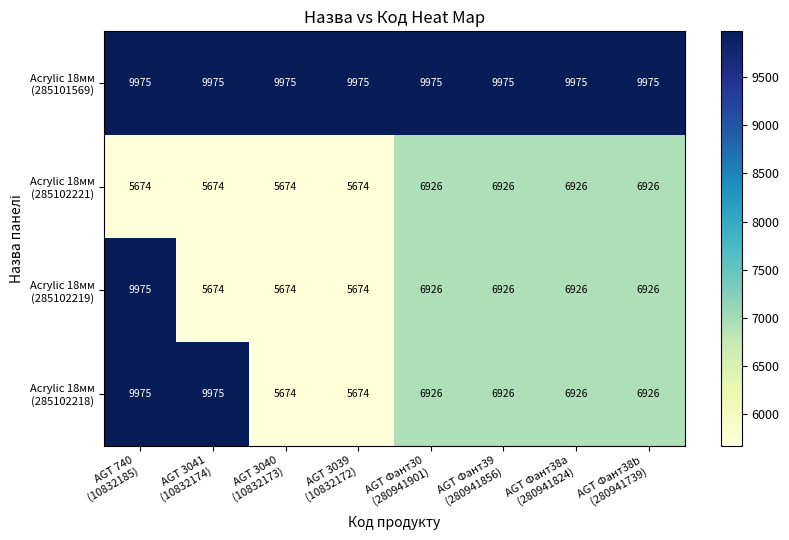

At how many categories does at least one series exceed 9446?

8